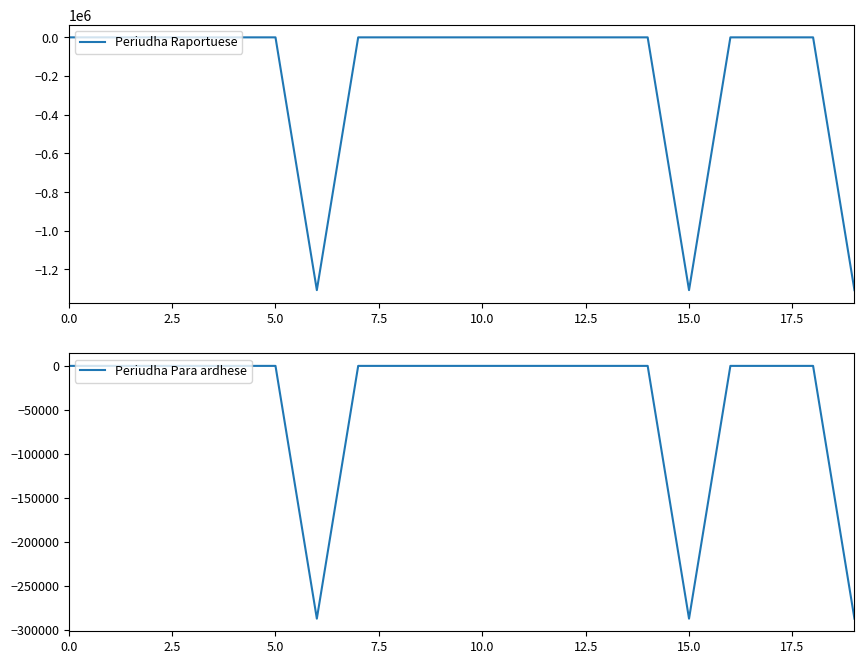

True or false: Periudha Para ardhese and Periudha Raportuese cross at least once.

False